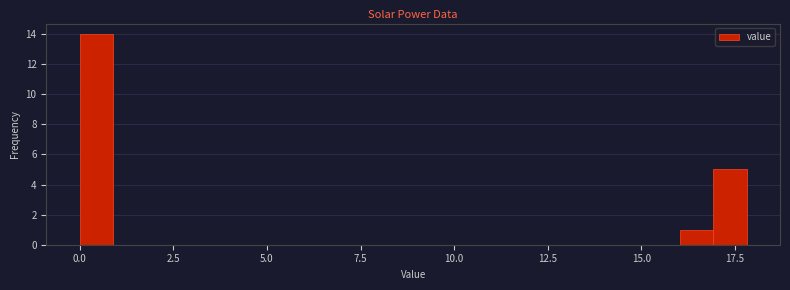

Read against the x-axis, roughly where is the centre of the tallest bar?

0.5